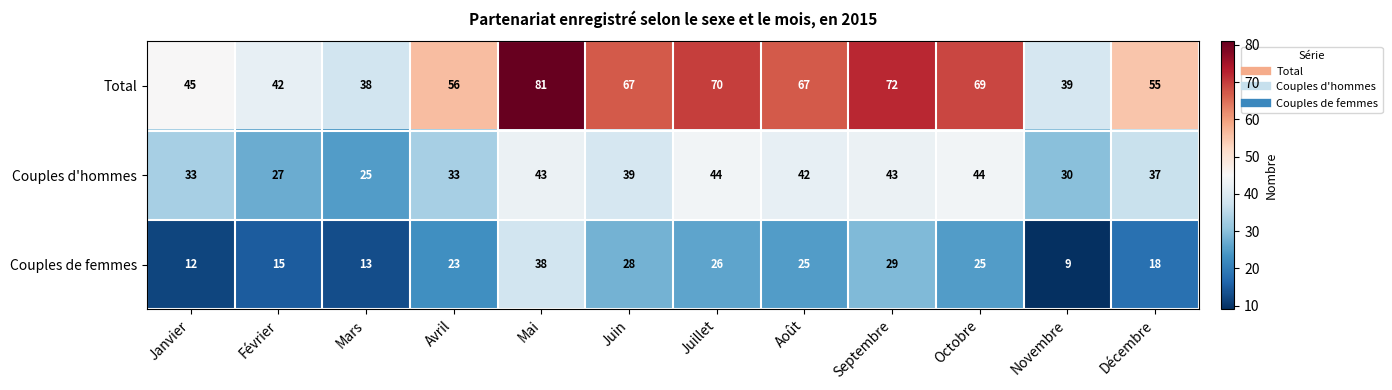

Is it true that Couples d'hommes equals 12 at Février?

False